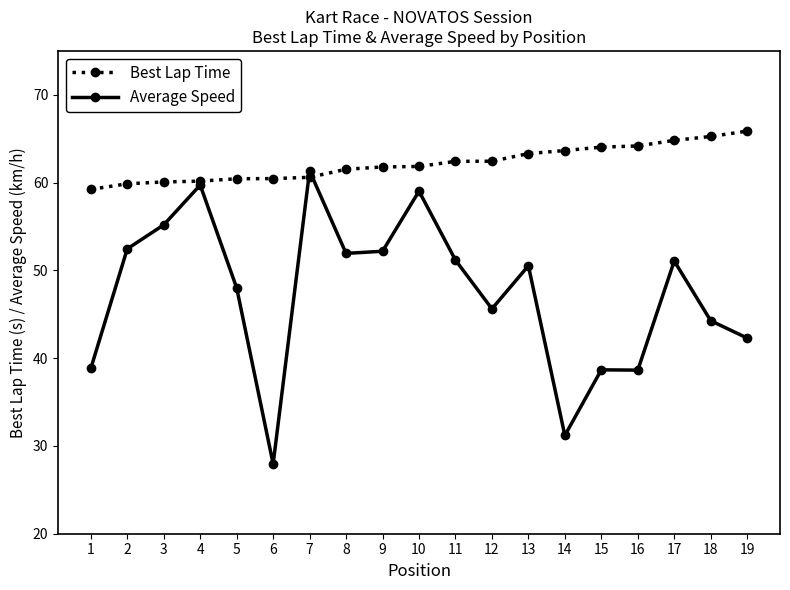

What is the difference between the second highest and second lowest values in the Best Lap Time series?

5.4